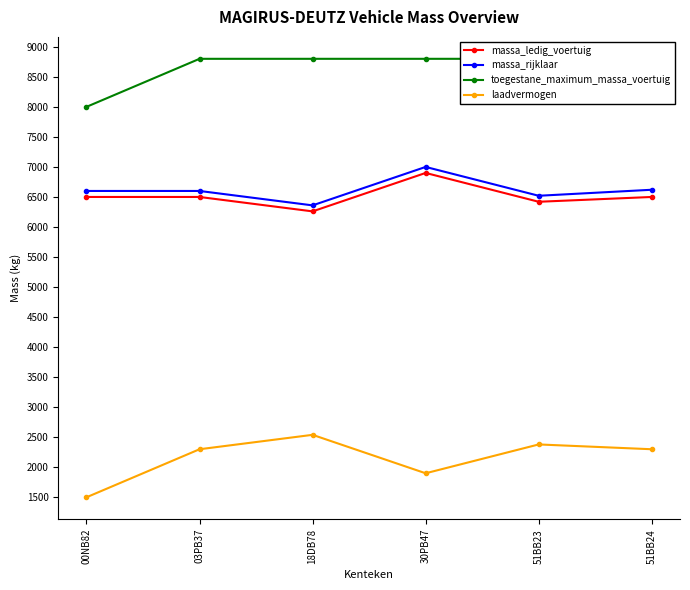

True or false: massa_rijklaar and toegestane_maximum_massa_voertuig intersect in this chart.

False